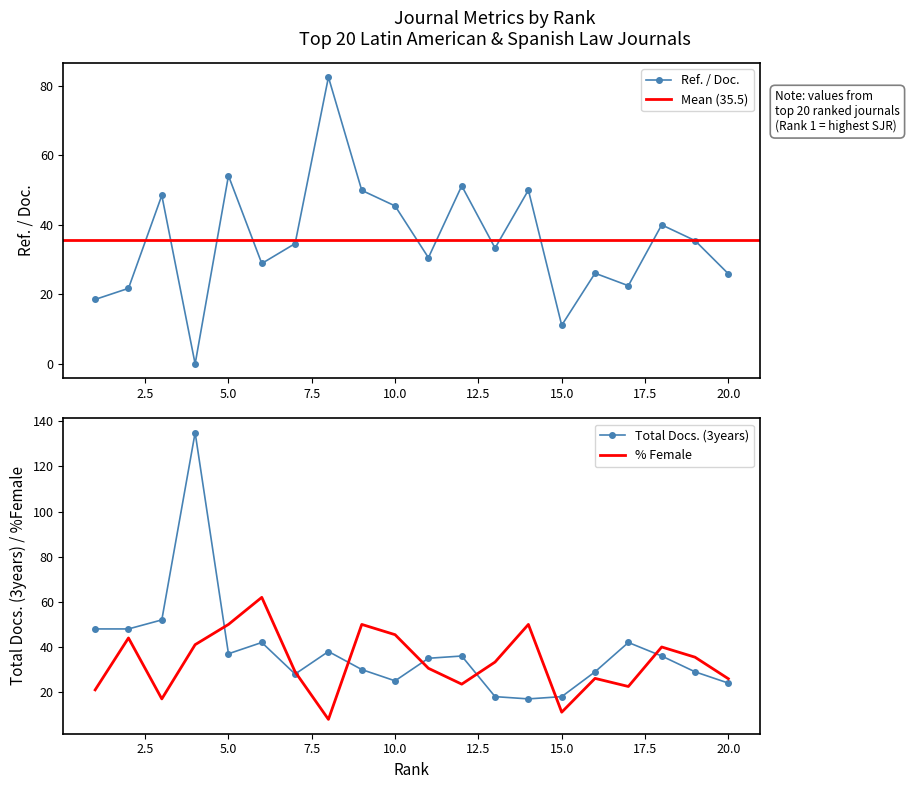

Is the value of Ref. / Doc. at 16 greater than the value of %Female at 1?

Yes